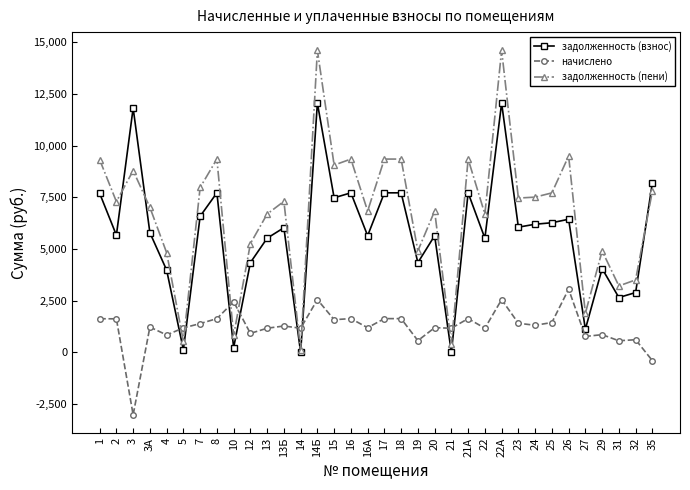

What are all the series names shown in the legend?

задолженность (взнос), начислено, задолженность (пени)